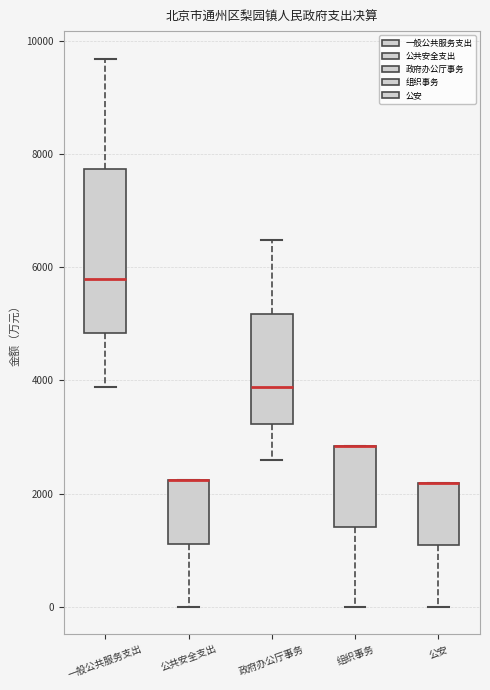

Reading left to right, transcribe this box plot: for each box, give where its median line is, the range the box spans, and where its two whiskers end, as read against the y-axis. The values are not printed on the chart, so give them approximately, as read against the axis.

一般公共服务支出: median 5800, box 4800 to 7800, whiskers 3800 to 9600
公共安全支出: median 2200 (drawn on the box's upper edge), box 1200 to 2200, whiskers 0 to 2200
政府办公厅事务: median 3800, box 3200 to 5200, whiskers 2600 to 6400
组织事务: median 2800 (drawn on the box's upper edge), box 1400 to 2800, whiskers 0 to 2800
公安: median 2200 (drawn on the box's upper edge), box 1000 to 2200, whiskers 0 to 2200